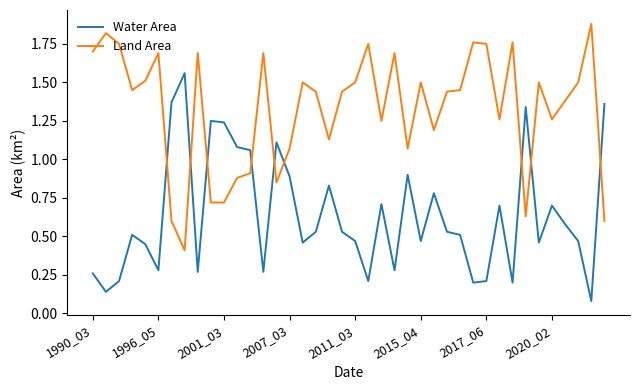

List the series in order of their overall mean, lowest first.

Water Area, Land Area